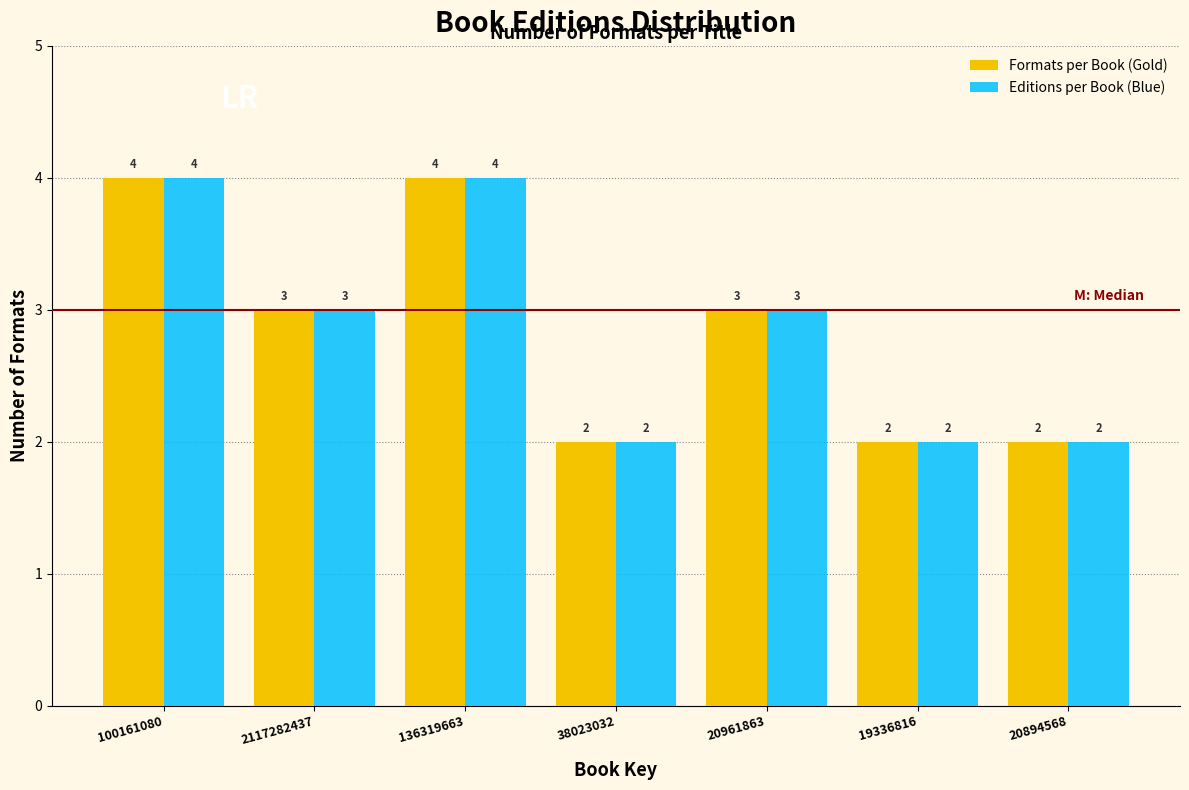

Reading left to right, transcribe all the data shown in this chart.

Formats per Book (Gold): 4	3	4	2	3	2	2
Editions per Book (Blue): 4	3	4	2	3	2	2